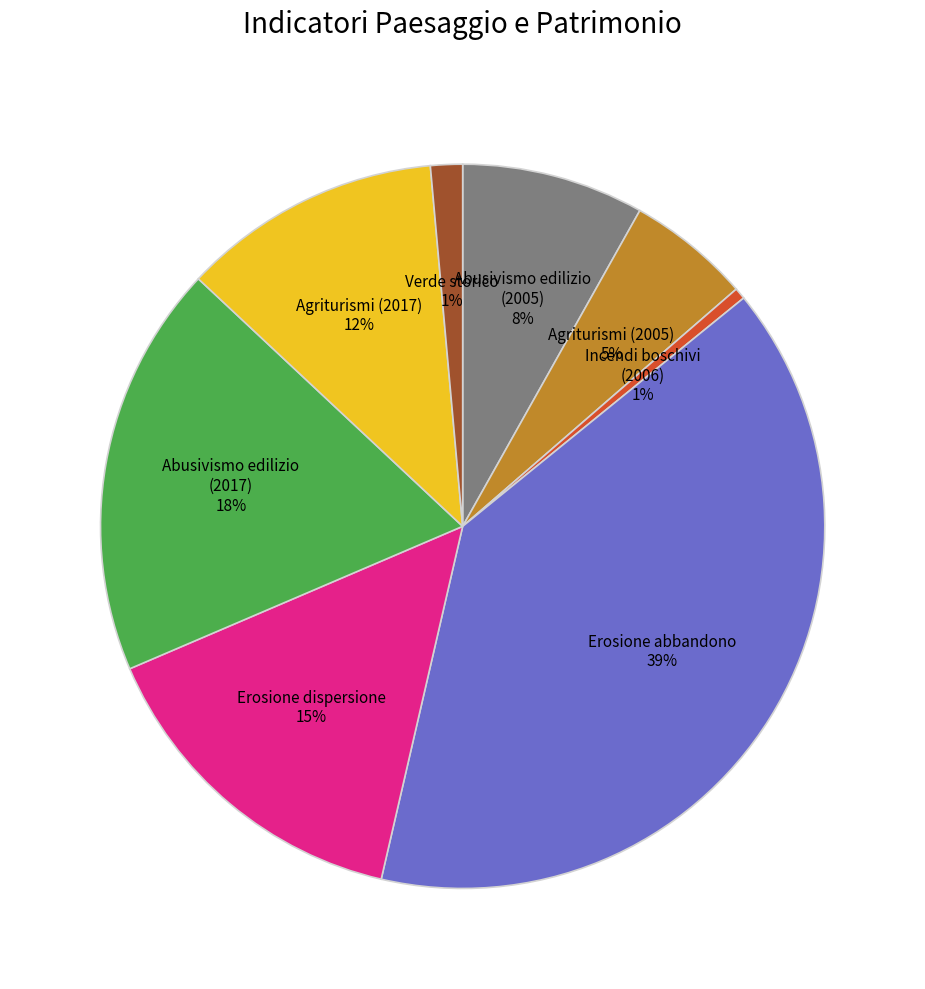

Which category has the smallest portion of the pie?

Incendi boschivi